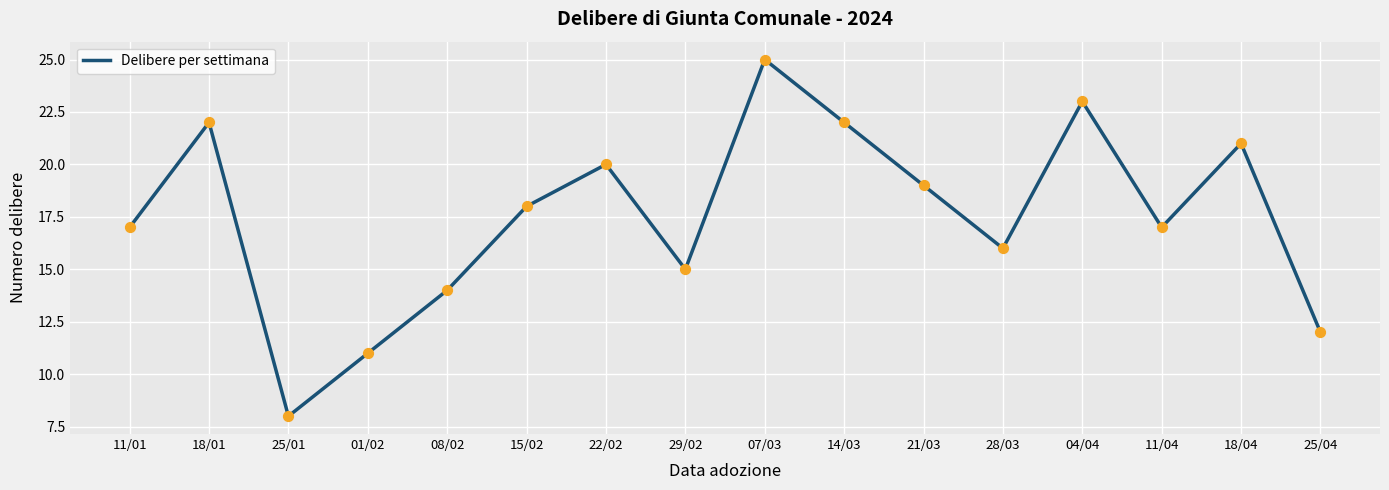

What is the change in value from 18/01 to 07/03?

+3